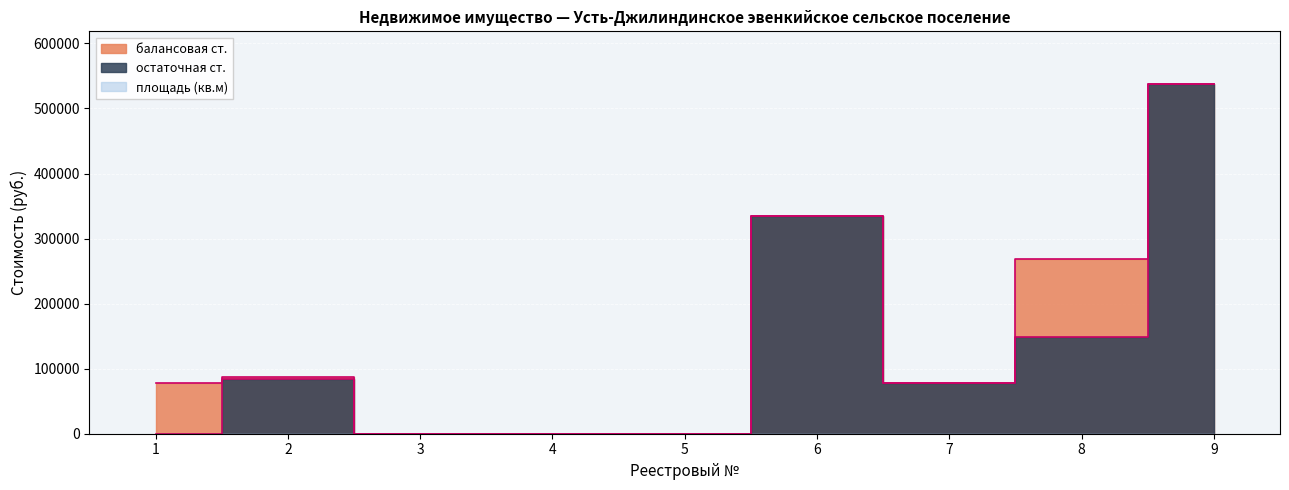

The остаточная ст. series shows 334972.2 at 6. True or false?

True